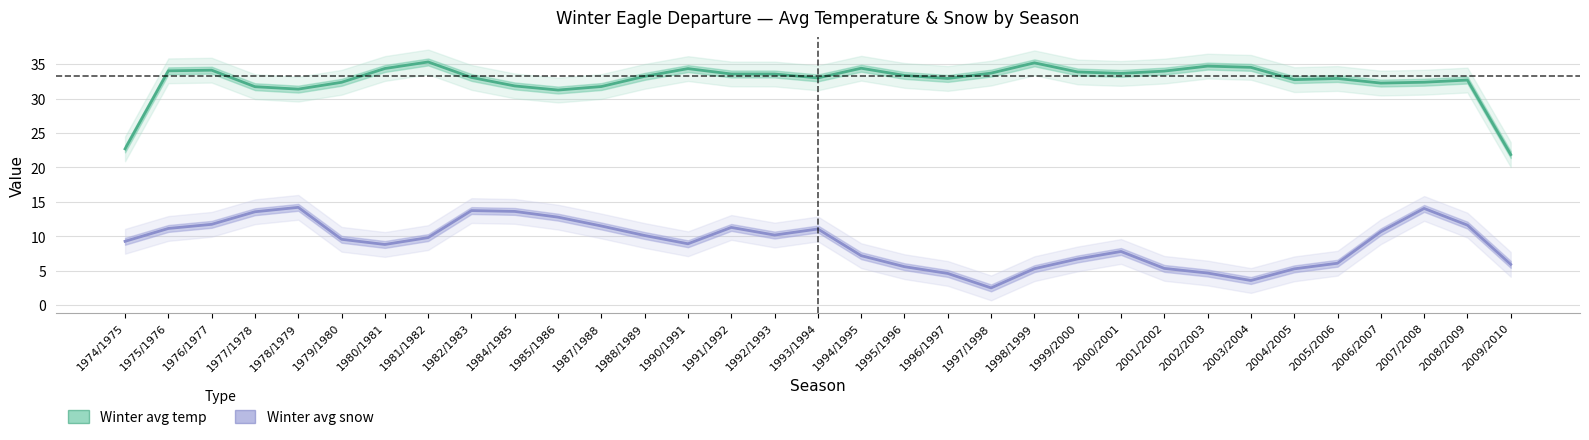

At which label does Winter avg temp first exceed 33?

1975/1976